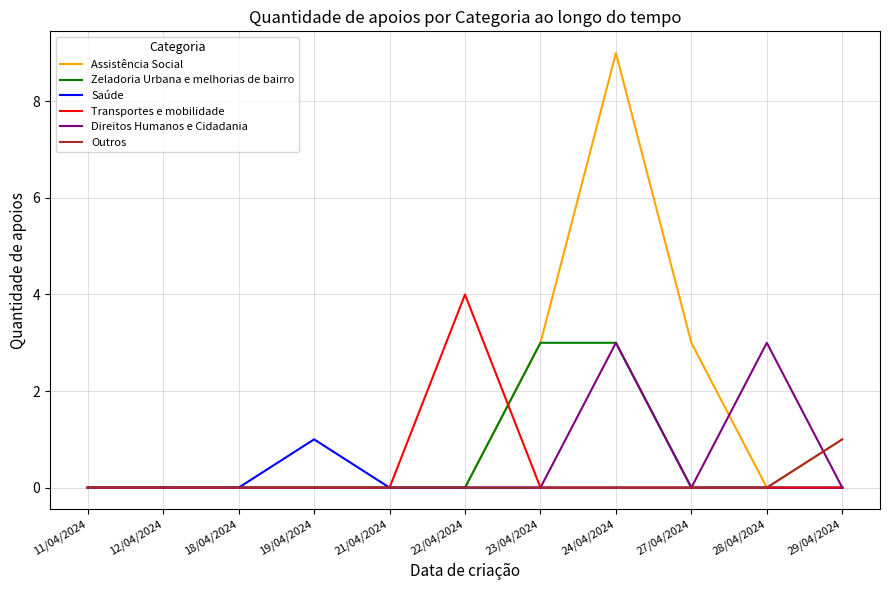

What are all the series names shown in the legend?

Assistência Social, Zeladoria Urbana e melhorias de bairro, Saúde, Transportes e mobilidade, Direitos Humanos e Cidadania, Outros